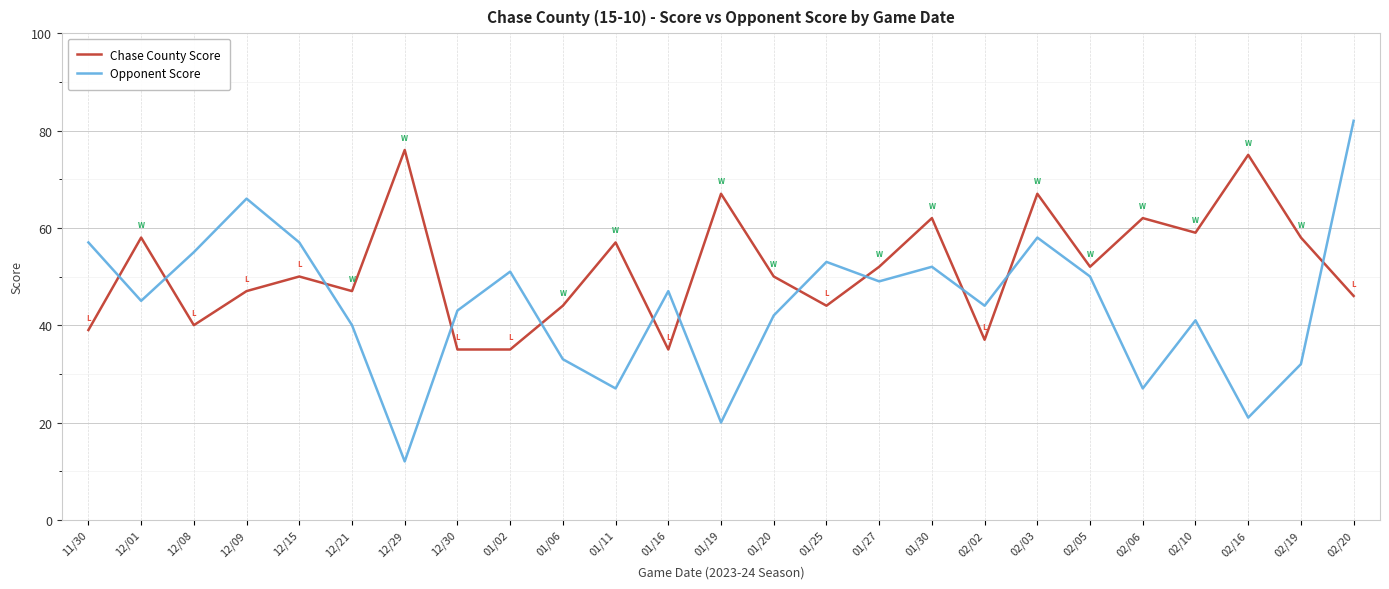

What is the difference between the highest and lowest values at 12/08?

15